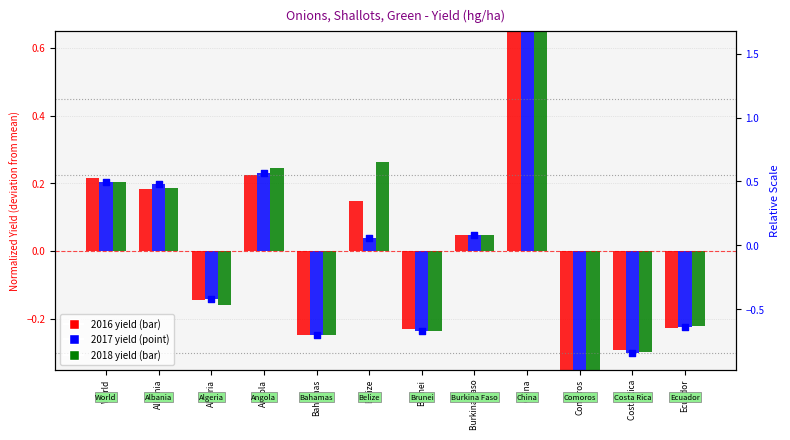

Which has a higher value, Albania or Angola?

Angola